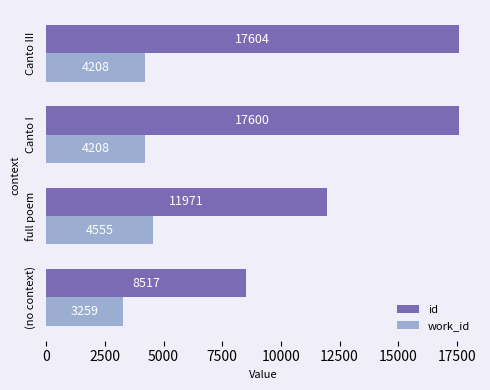

Count the work_id values in the range 4208 to 4555.

3